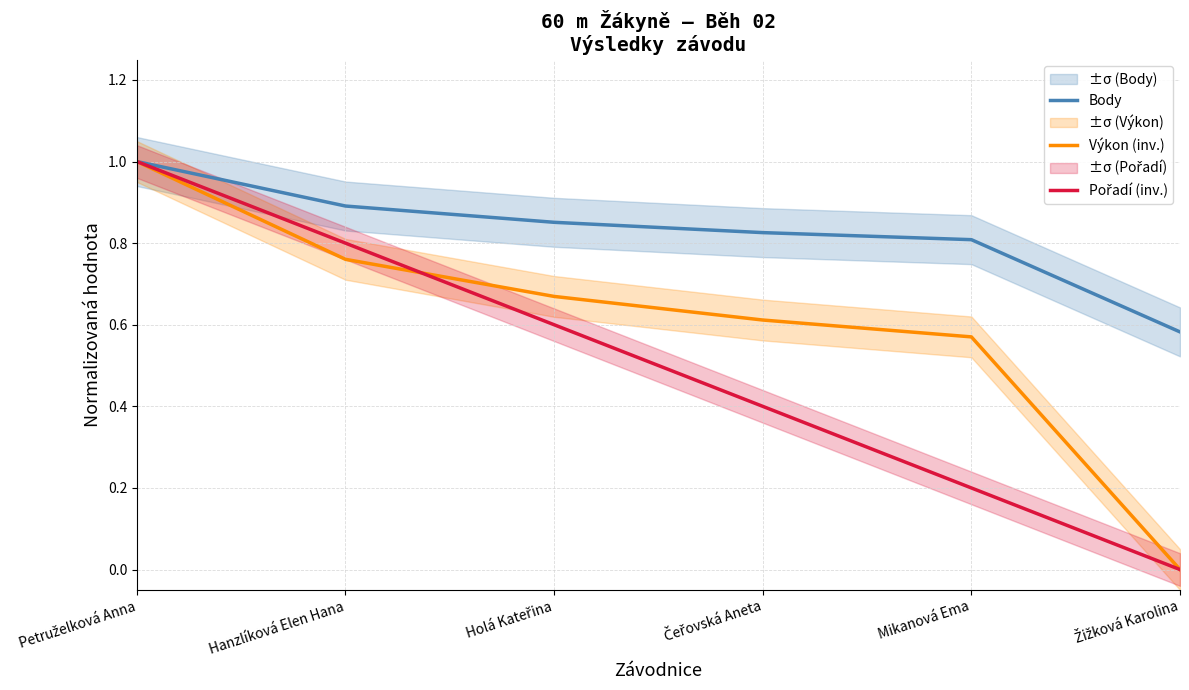

Which series has the largest total across all categories?

Body